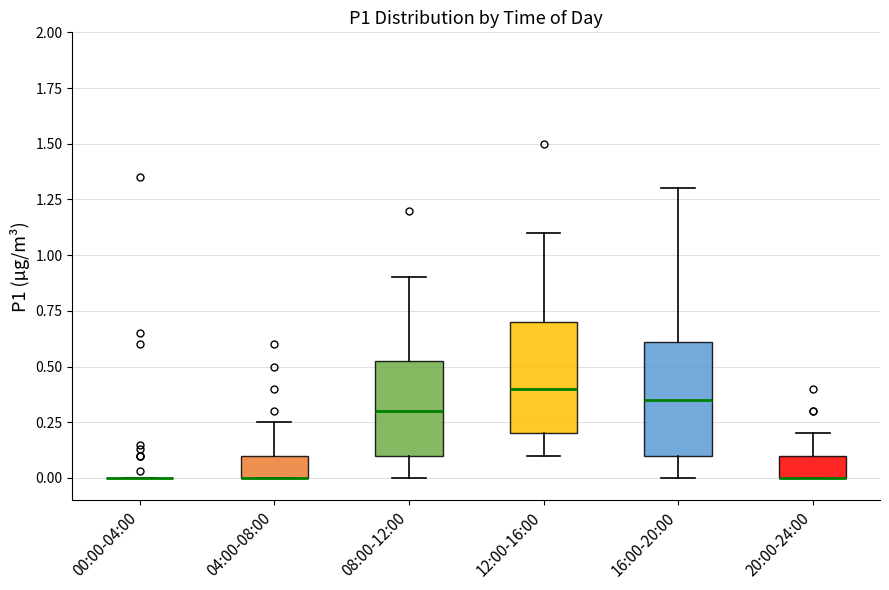

Reading left to right, read every box against the y-axis: the position of its median line, the range the box covers, and the ends of its whiskers. The values are not printed on the chart, so give them approximately, as read against the axis.

00:00-04:00: box collapsed to a line at 0.00, whiskers 0.00 to 0.00
04:00-08:00: median 0.00 (drawn on the box's lower edge), box 0.00 to 0.10, whiskers 0.00 to 0.25
08:00-12:00: median 0.30, box 0.10 to 0.55, whiskers 0.00 to 0.90
12:00-16:00: median 0.40, box 0.20 to 0.70, whiskers 0.10 to 1.10
16:00-20:00: median 0.35, box 0.10 to 0.60, whiskers 0.00 to 1.30
20:00-24:00: median 0.00 (drawn on the box's lower edge), box 0.00 to 0.10, whiskers 0.00 to 0.20